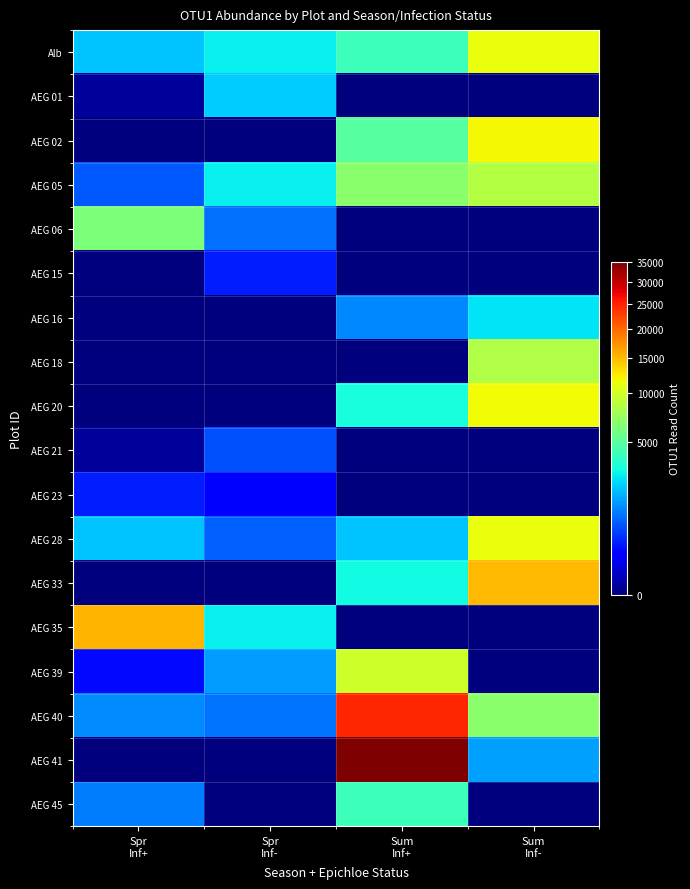

Which series has the largest total across all categories?

AEG 41